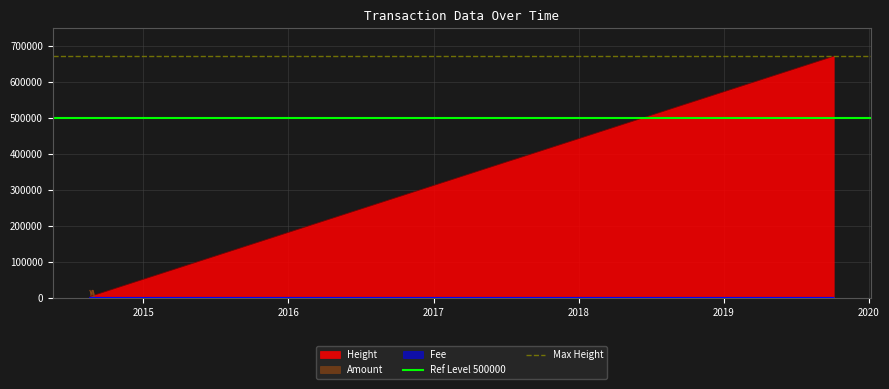

What is the highest value of the Amount series?

20000.0